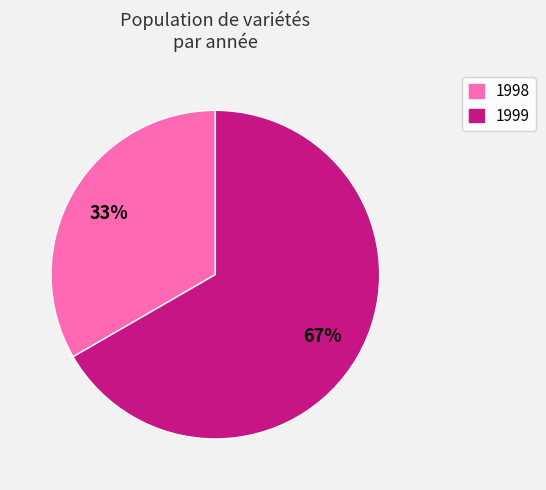

Is there any slice that represents more than half of the pie?

Yes